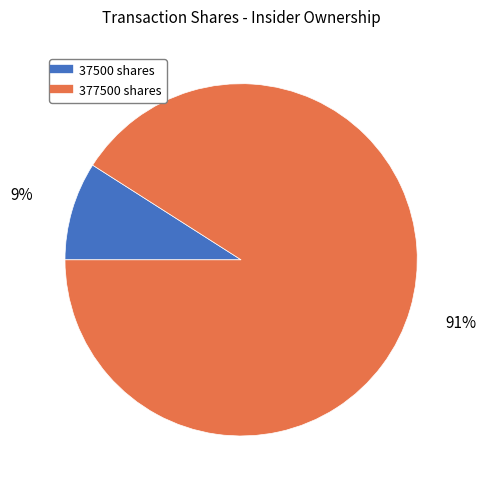

What is the majority slice?

377500